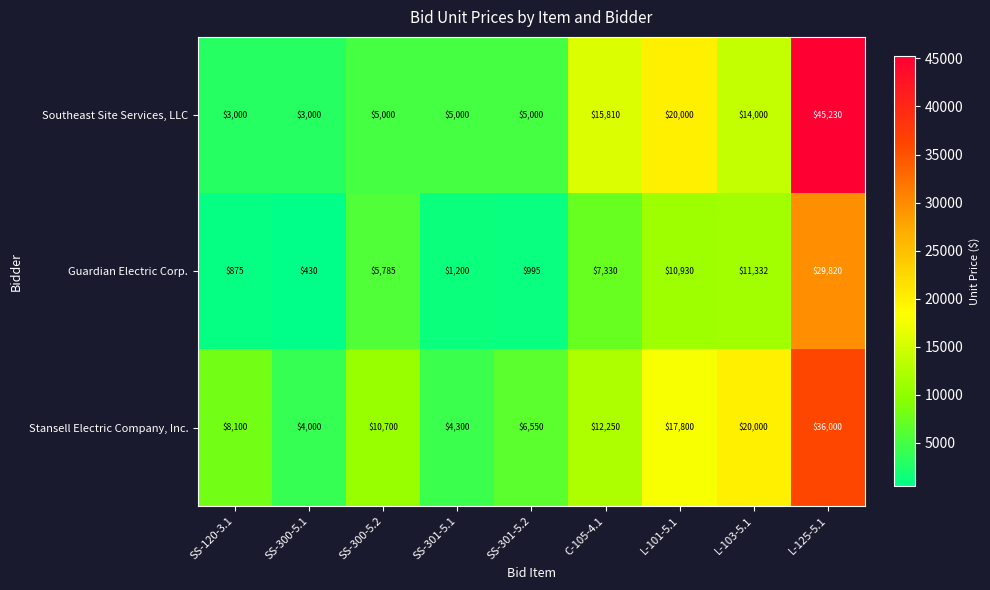

At which category is the sum across all series the highest?

L-125-5.1